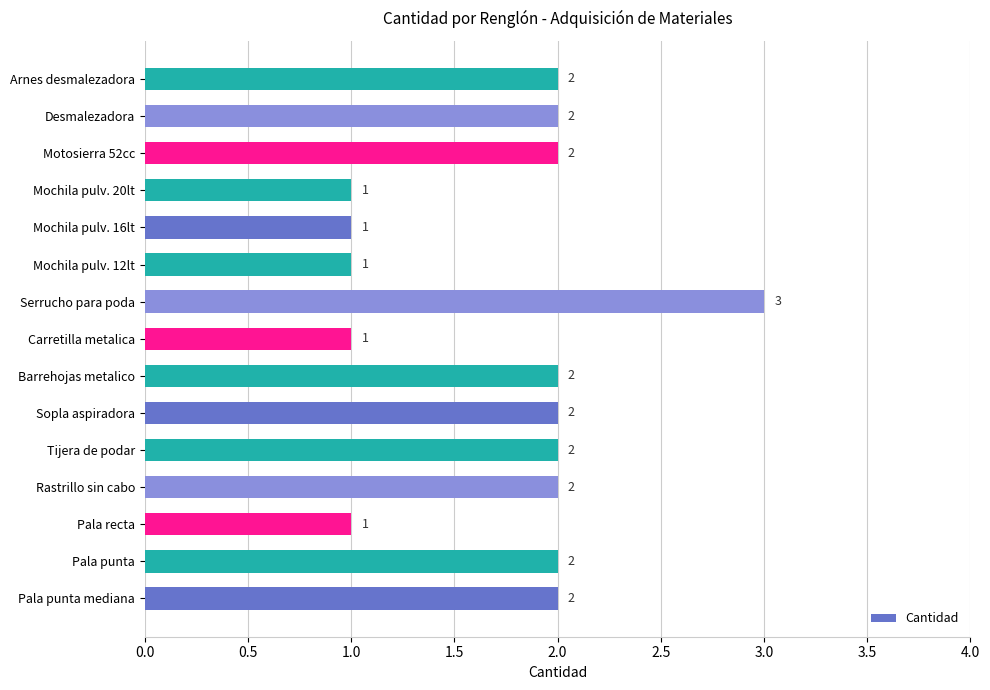

Approximately how many times larger is the value at Mochila pulv. 20lt compared to Mochila pulv. 12lt?

1.0